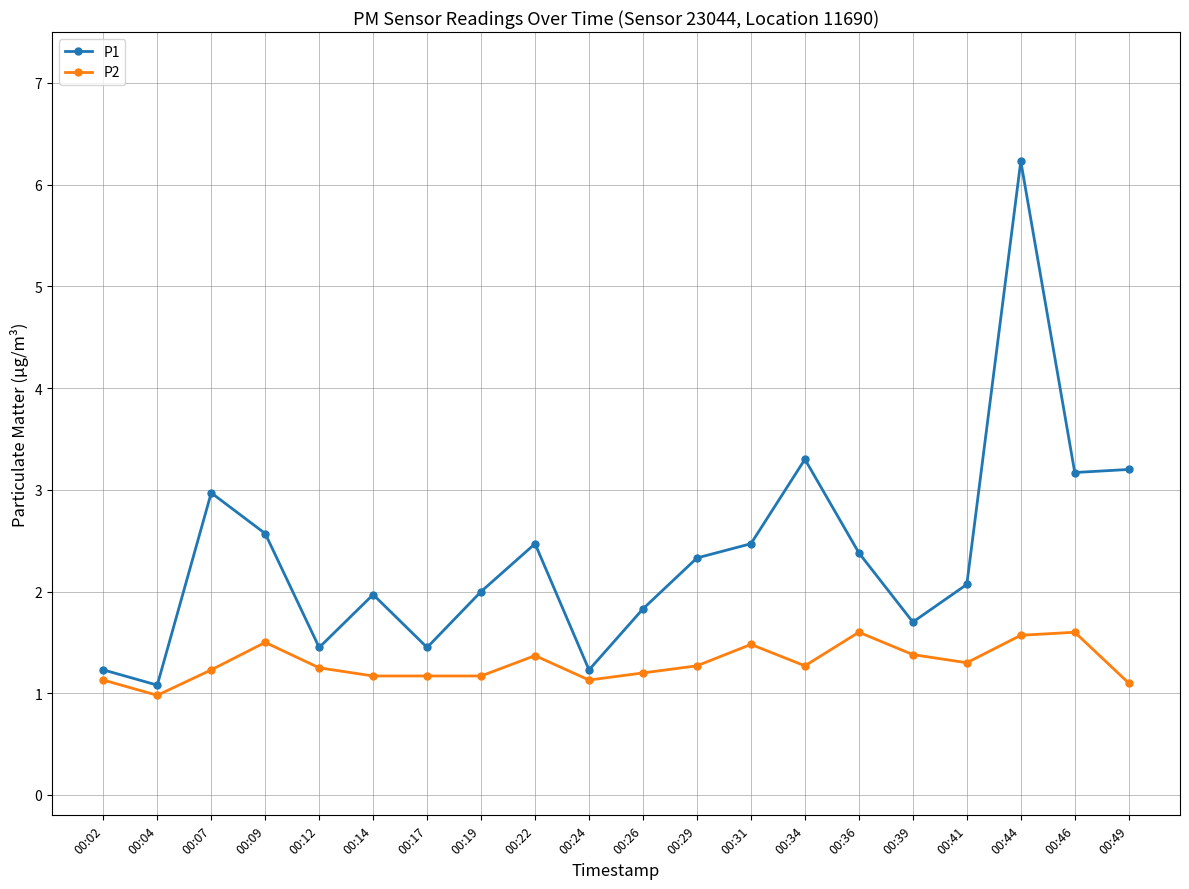

True or false: P2 has more than 0 points higher than both neighbors.

True